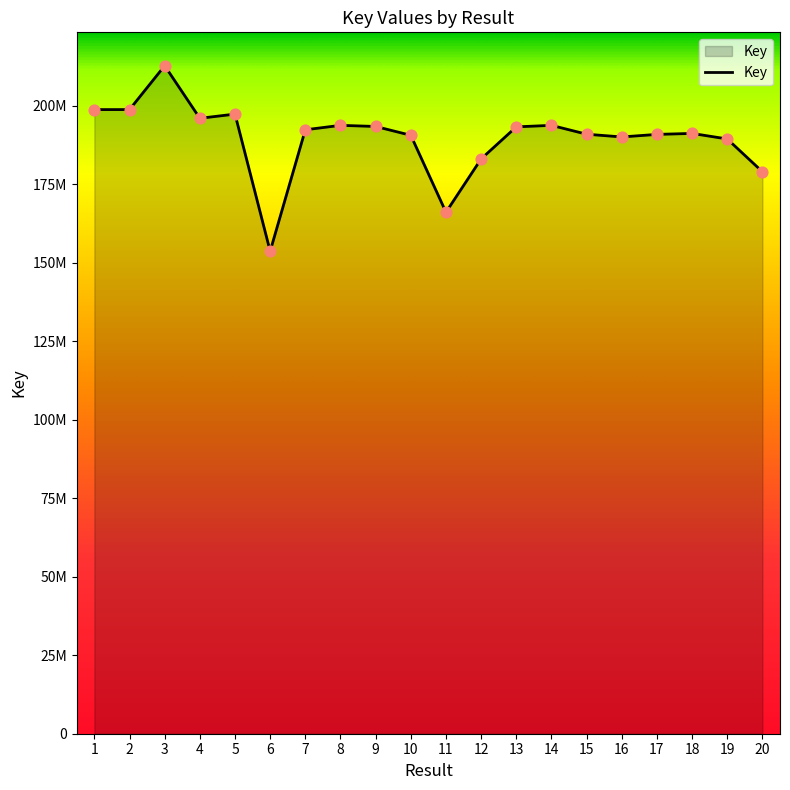

Is this an area chart (filled region under the line)?

Yes